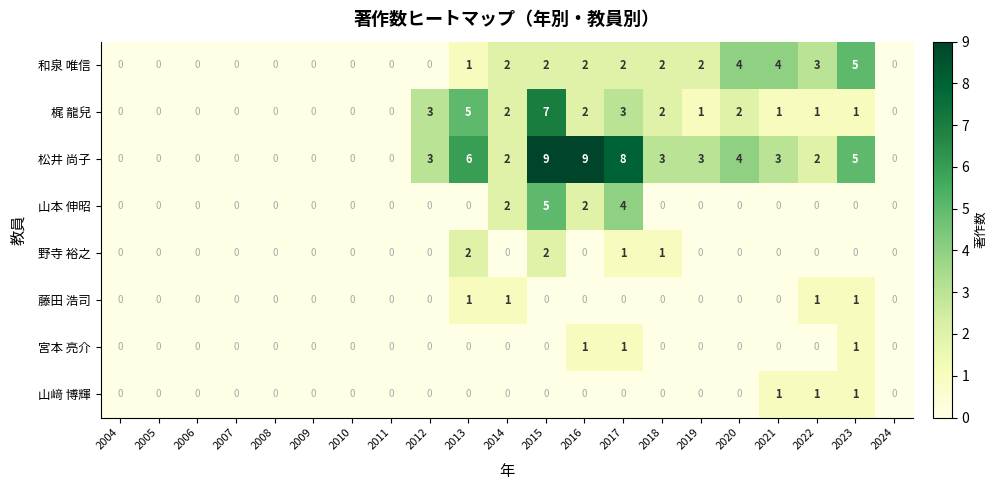

At which category is the sum across all series the highest?

2015